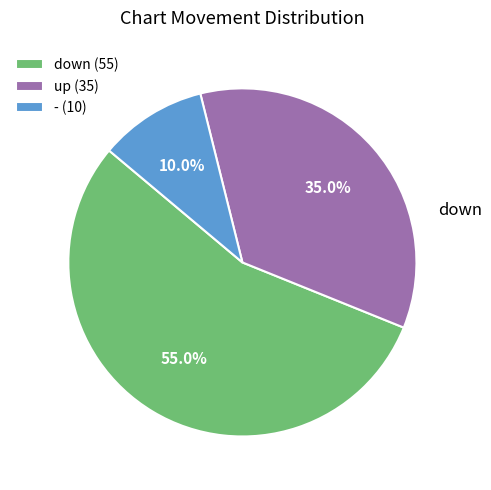

Between down and -, which is larger?

down